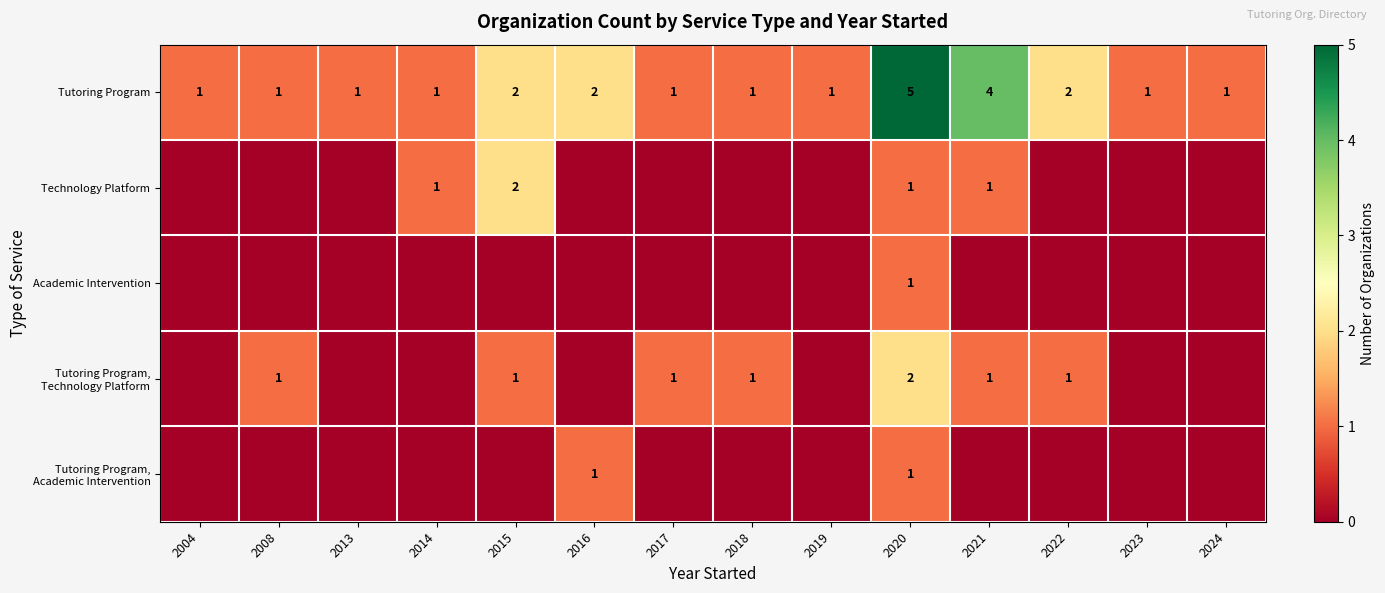

Is it true that Tutoring Program equals 1 at 2019?

True